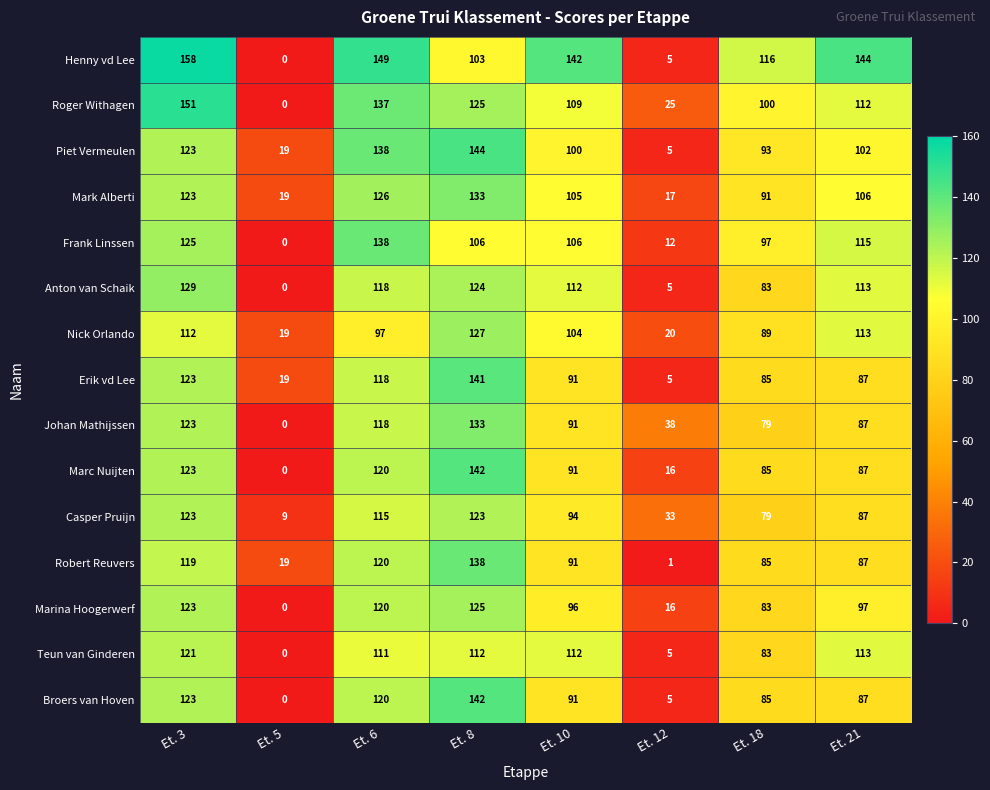

Which series has the widest spread of values?

Henny vd Lee